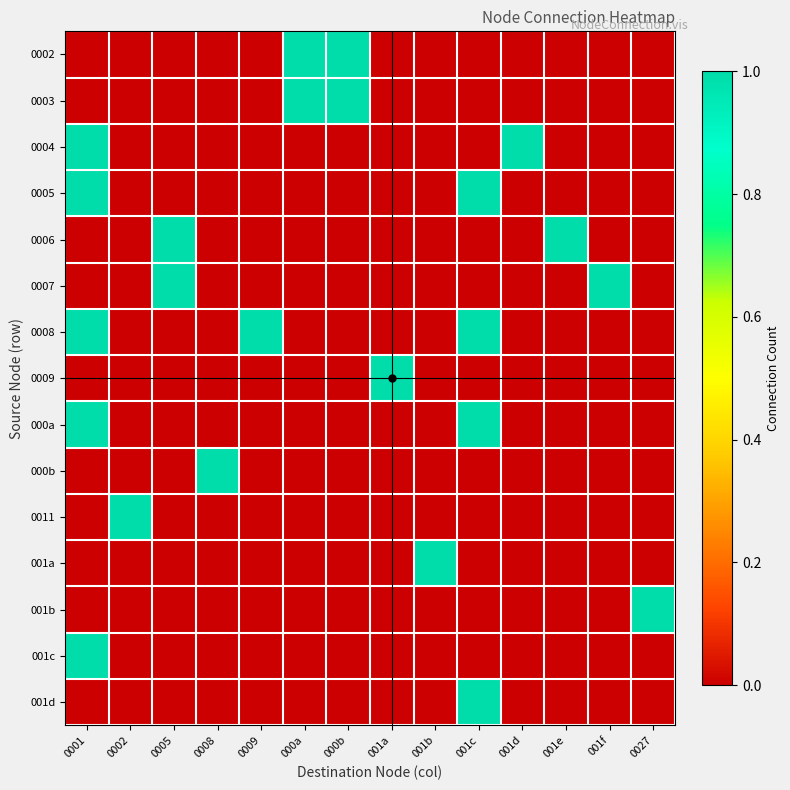

How many distinct data groups are displayed?

15